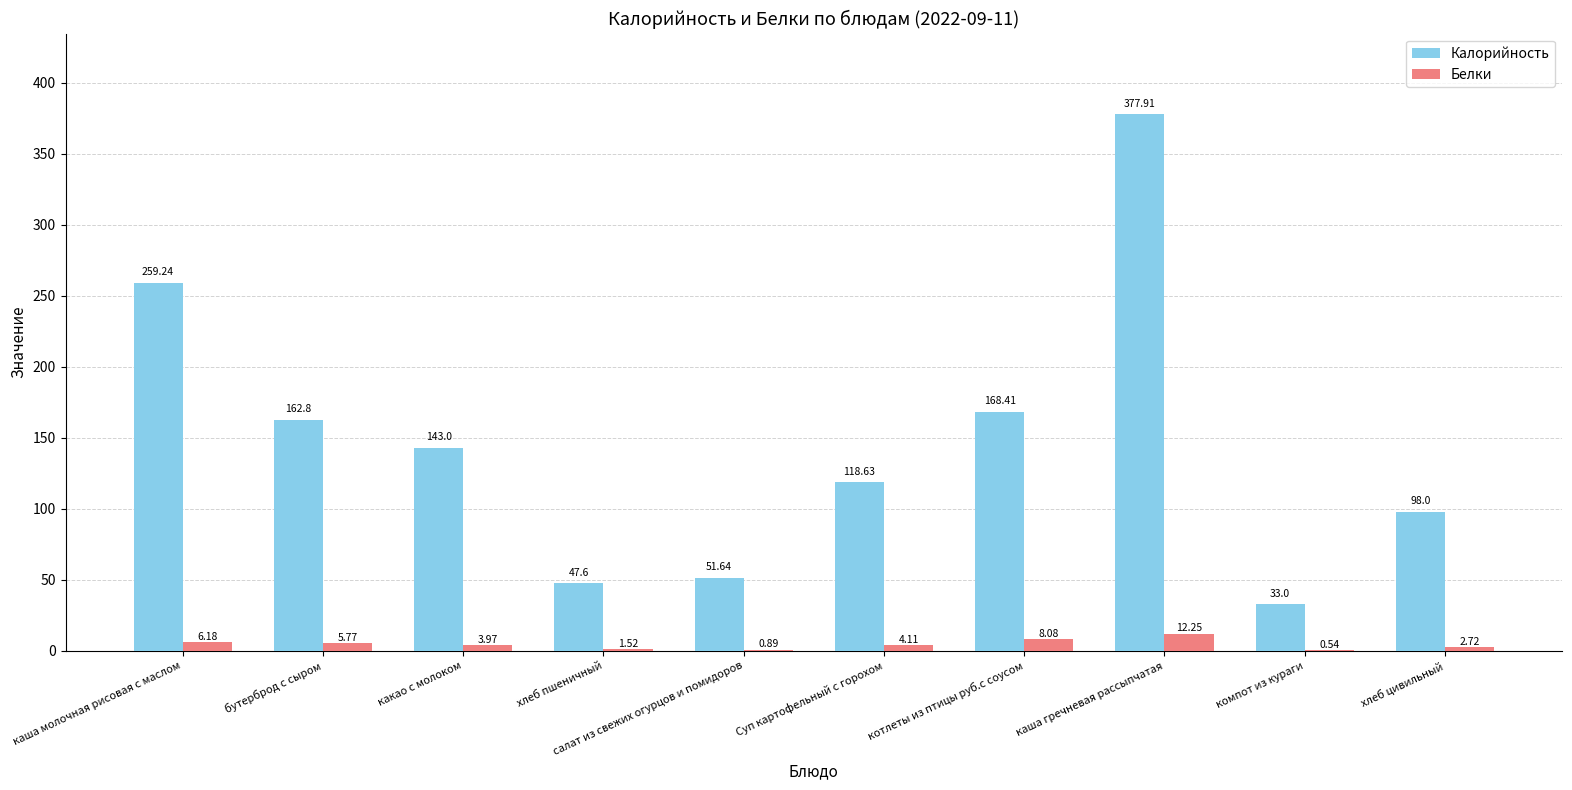

True or false: Белки has a value of 8.1 at котлеты из птицы руб.с соусом.

True